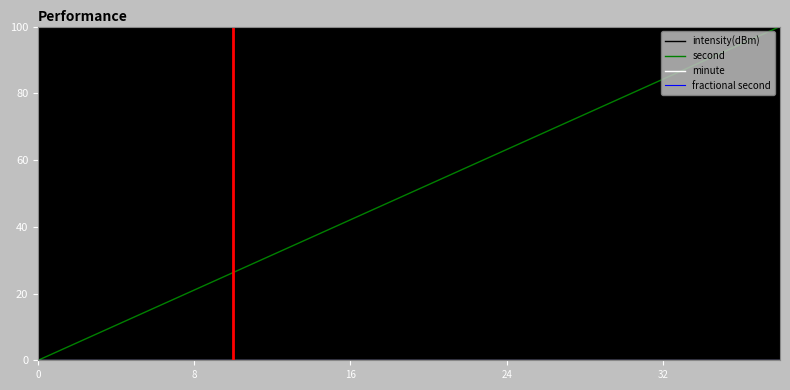

List the series in order of their peak value, lowest first.

minute, fractional second, intensity(dBm), second